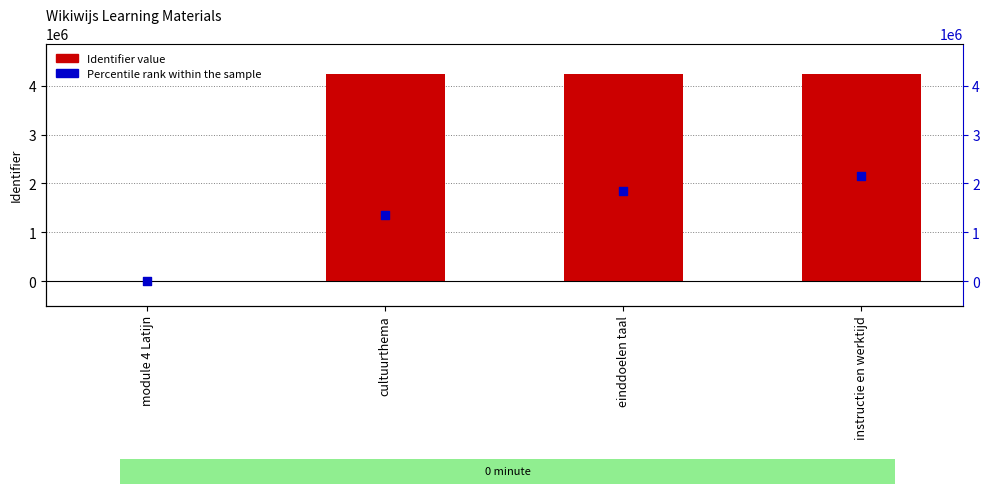

At which category is the sum across all series the highest?

instructie en werktijd